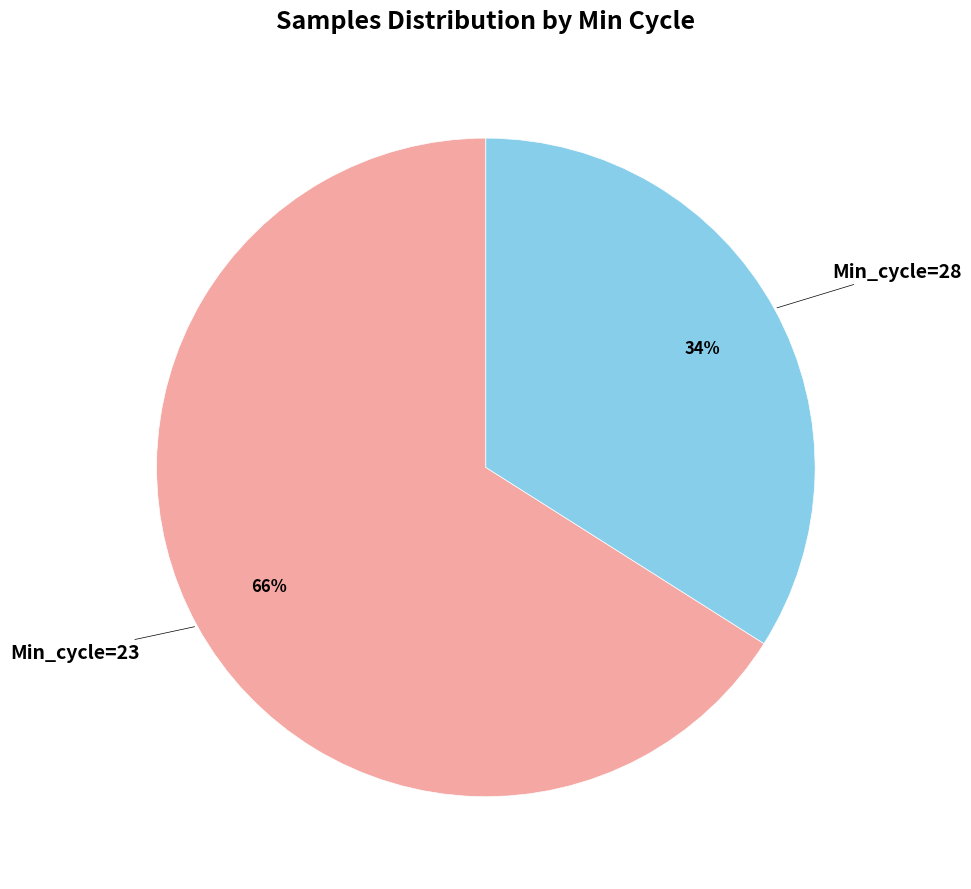

Is there any slice that represents more than half of the pie?

Yes